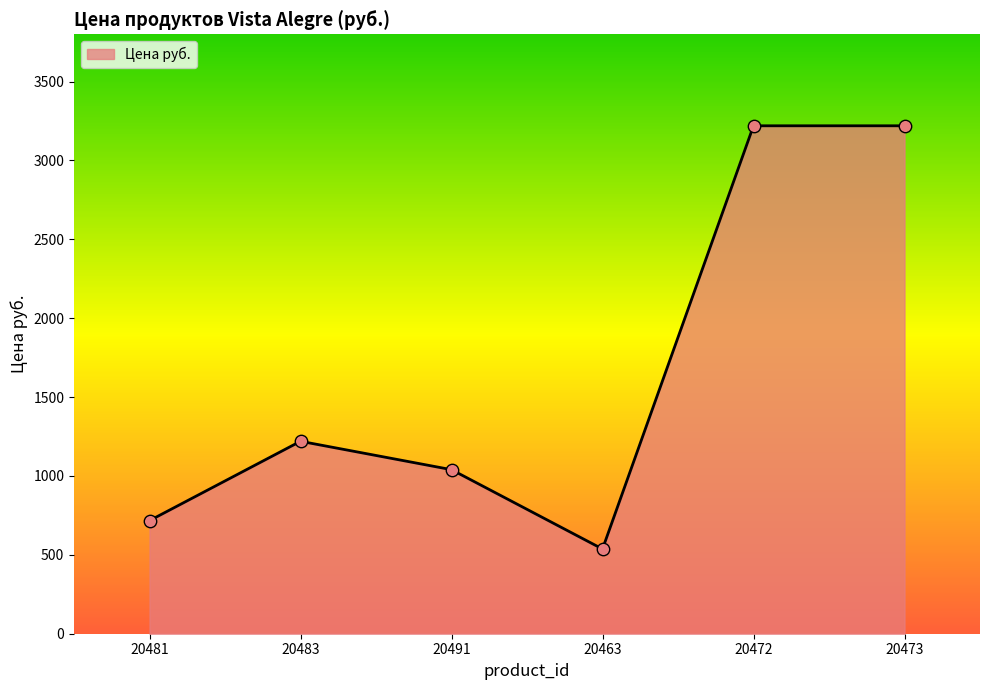

What is the ratio of the value at 20481 to the value at 20491?

0.7